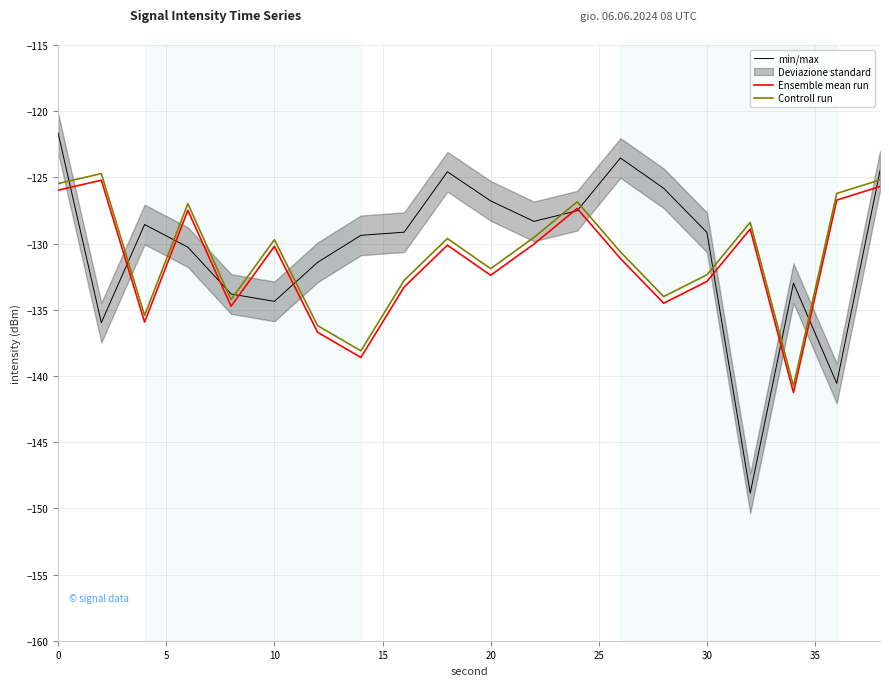

What is the sum of the min/max values at 10 and 30?

-263.5